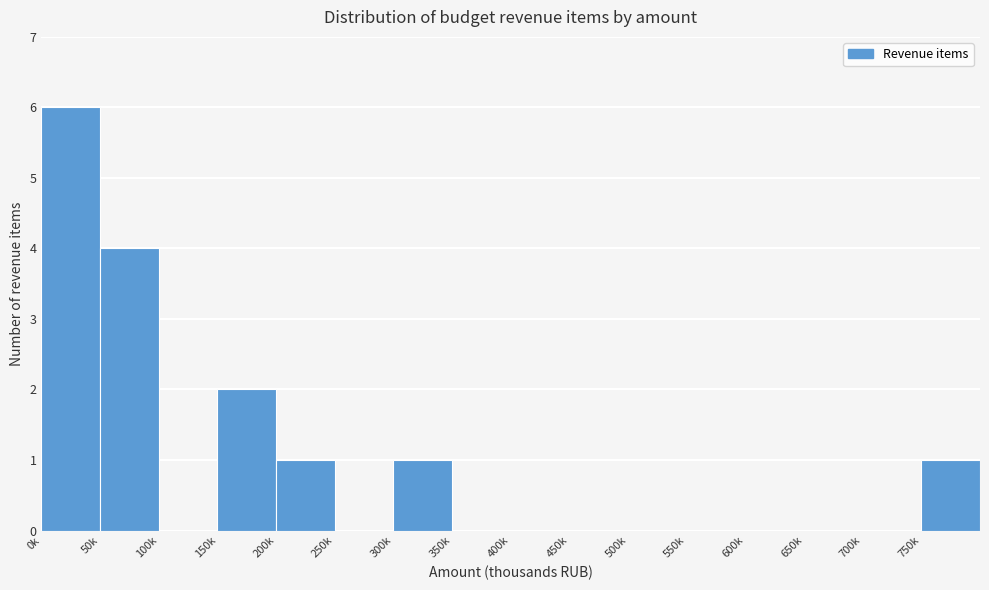

Reading left to right, transcribe all the data shown in this chart.

0k=6	50k=4	100k=0	150k=2	200k=1	250k=0	300k=1	350k=0	400k=0	450k=0	500k=0	550k=0	600k=0	650k=0	700k=0	750k=1